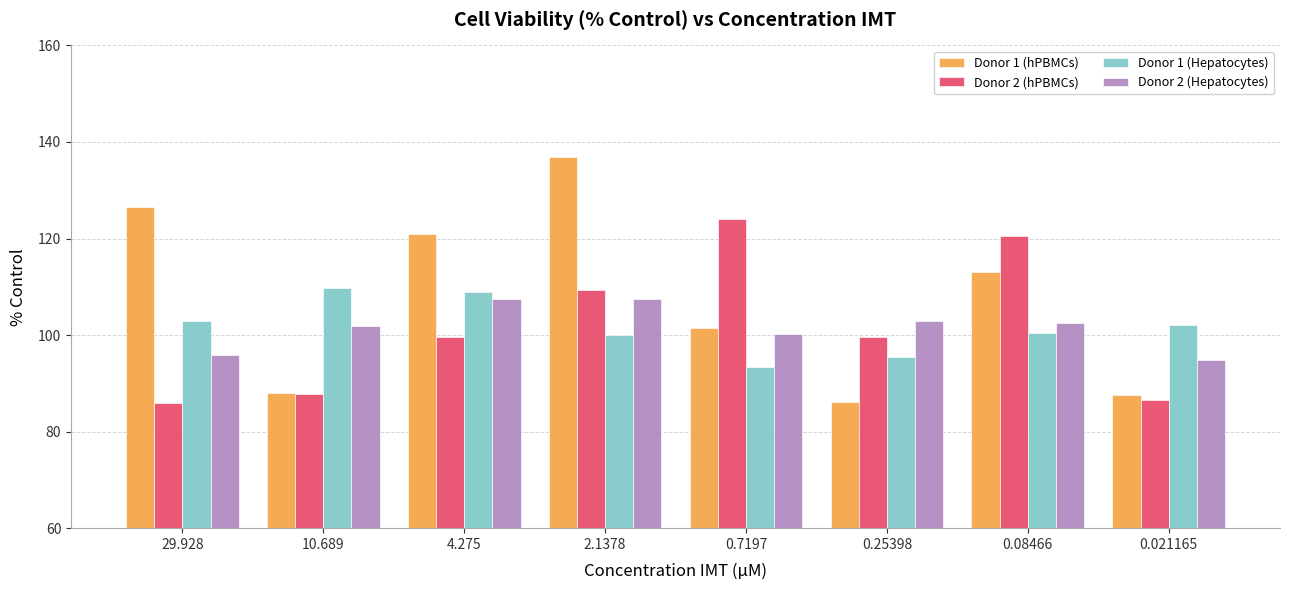

What is the smallest value displayed?

85.9